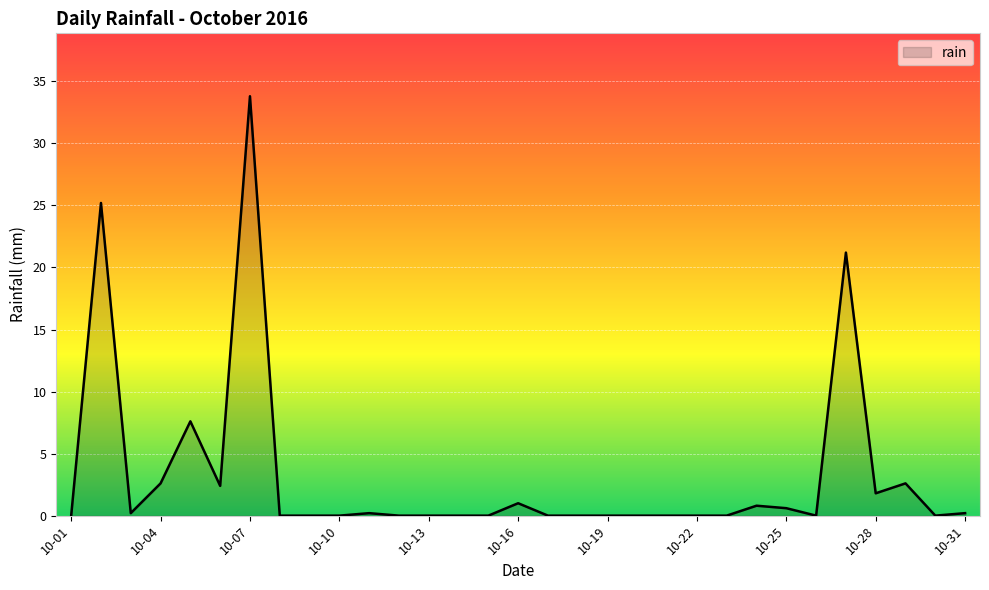

What is the difference between the second highest and second lowest values?

25.2